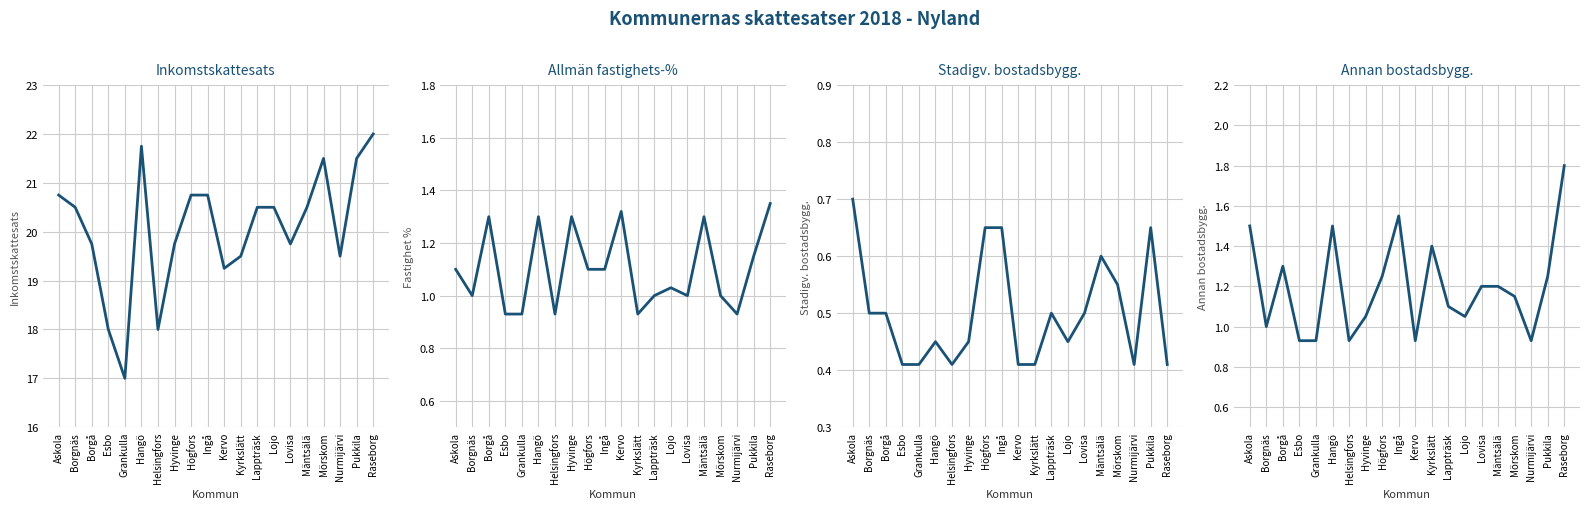

At which category does Annan bostadsbyggnad (col_11) reach its first local peak?

Borgå